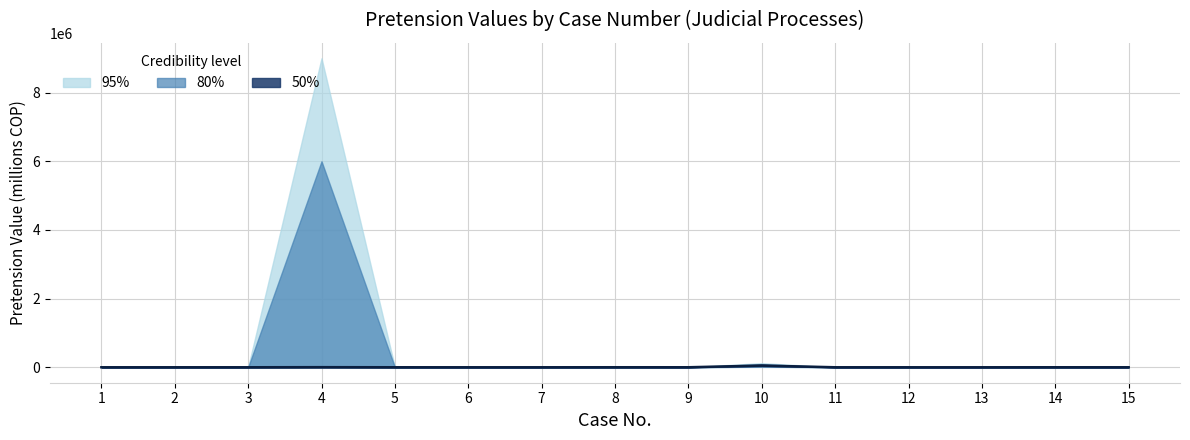

The chart shows a value of 200 at 15. True or false?

True